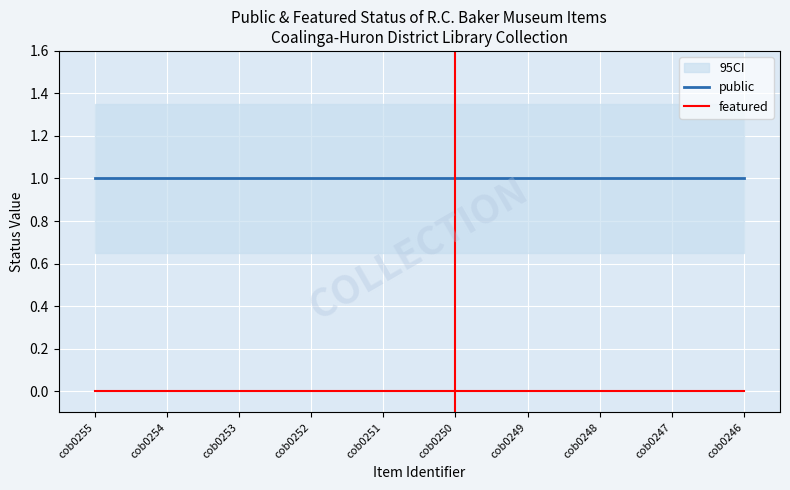

Rank the series by their average value, from highest to lowest.

public, featured